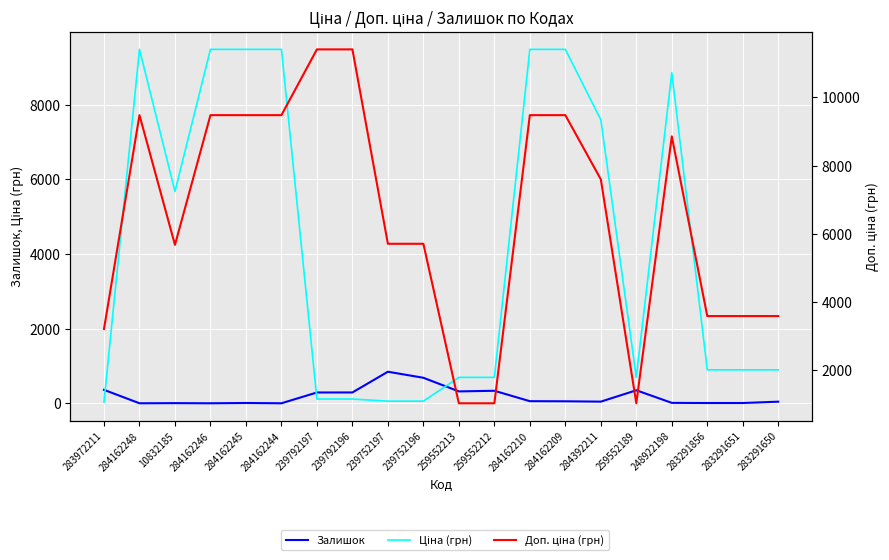

True or false: Залишок and Доп. ціна (грн) intersect in this chart.

False